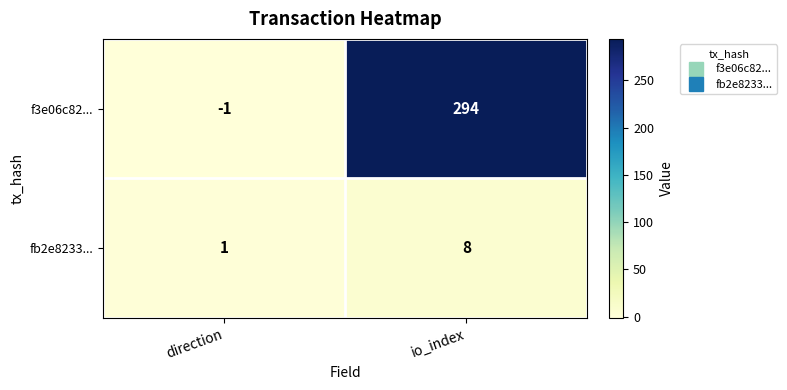

What is the difference between the highest and lowest values at io_index?

286